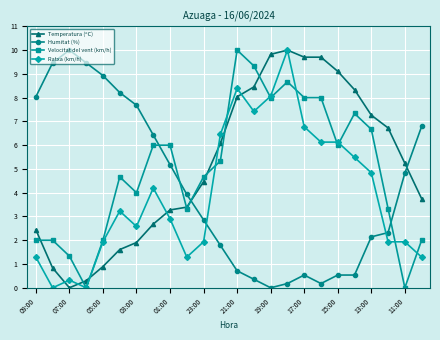

What is the value of the Ratxa (km/h) point at the 7th from the left?

2.6